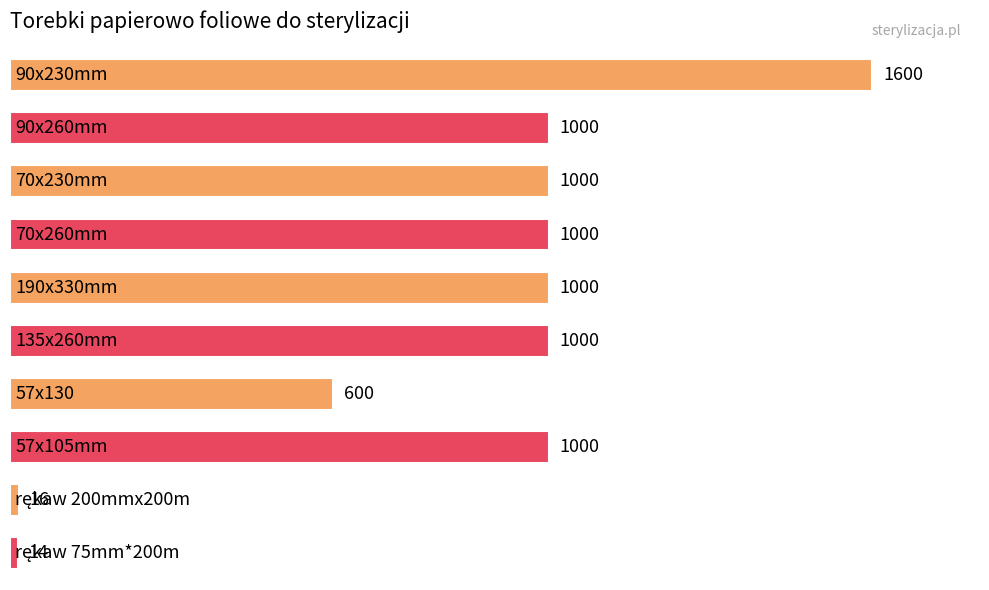

How many bars are there in total?

10